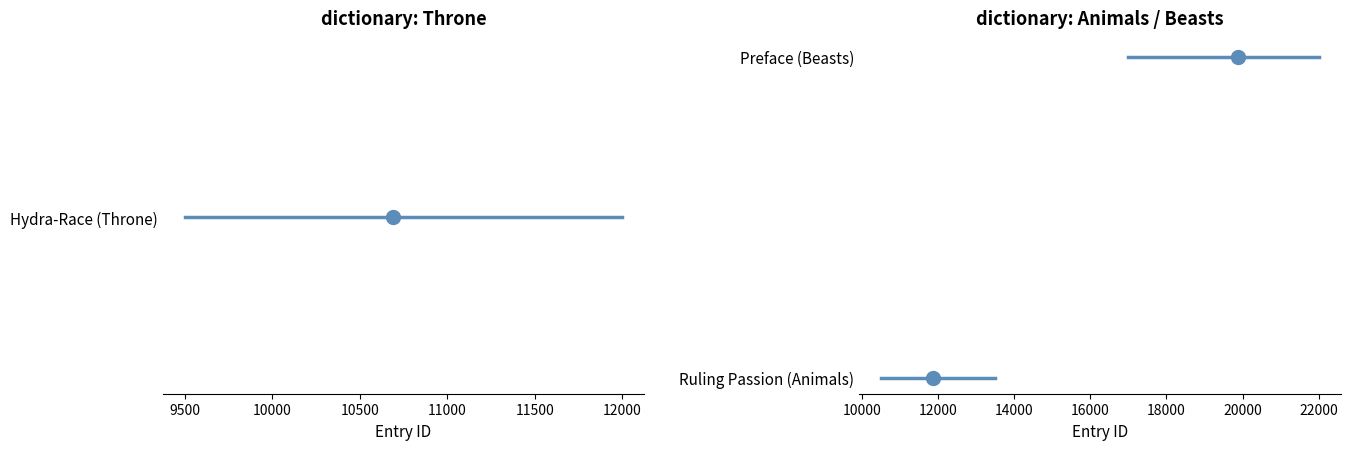

Is the value of Preface (Beasts) at 9500 greater than the value of Hydra-Race (Throne) at 9500?

Yes